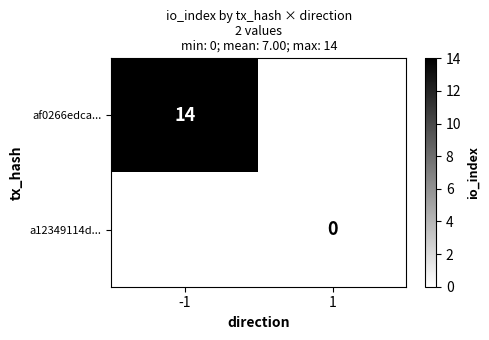

Is the value of a12349114d... at 1 greater than the value of af0266edca... at -1?

No